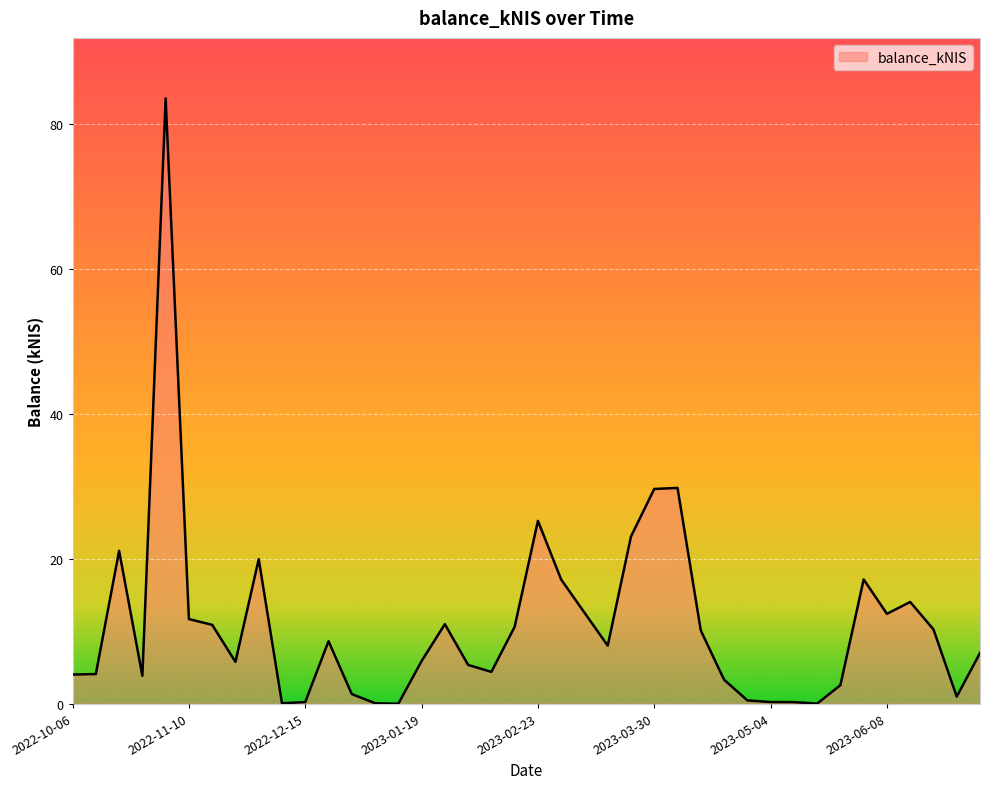

True or false: there are more than 2 points higher than both neighbors.

True